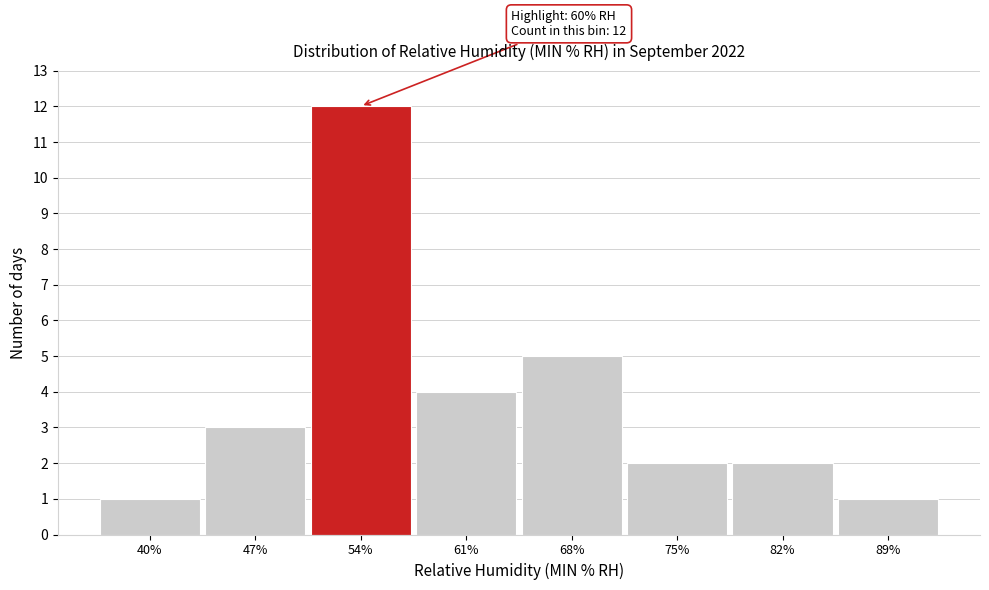

Reading left to right, what are all the values shown in this chart?

40%=1	47%=3	54%=12	61%=4	68%=5	75%=2	82%=2	89%=1